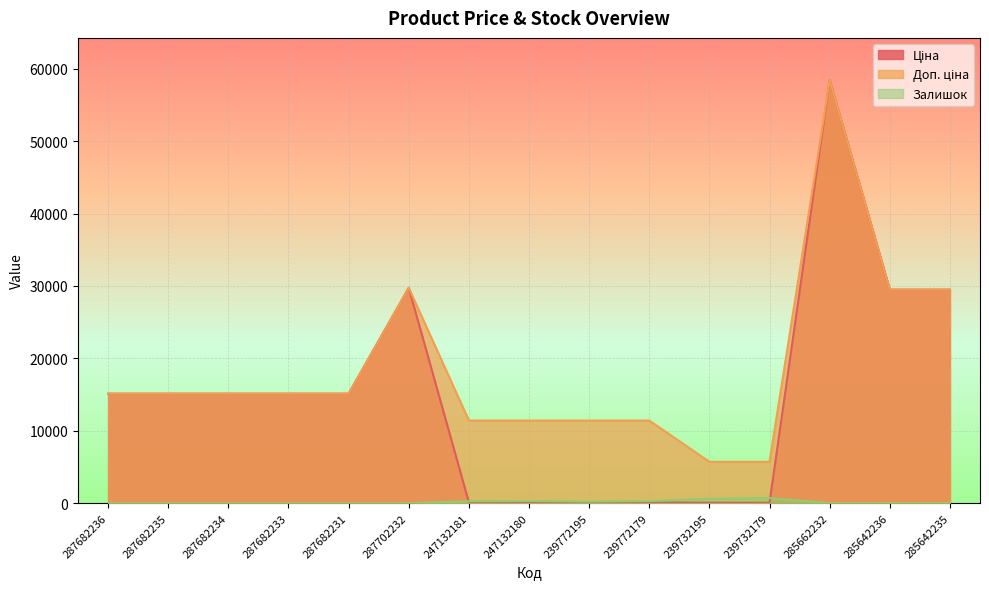

The value of Ціна at 287682231 is 25998.9. True or false?

False